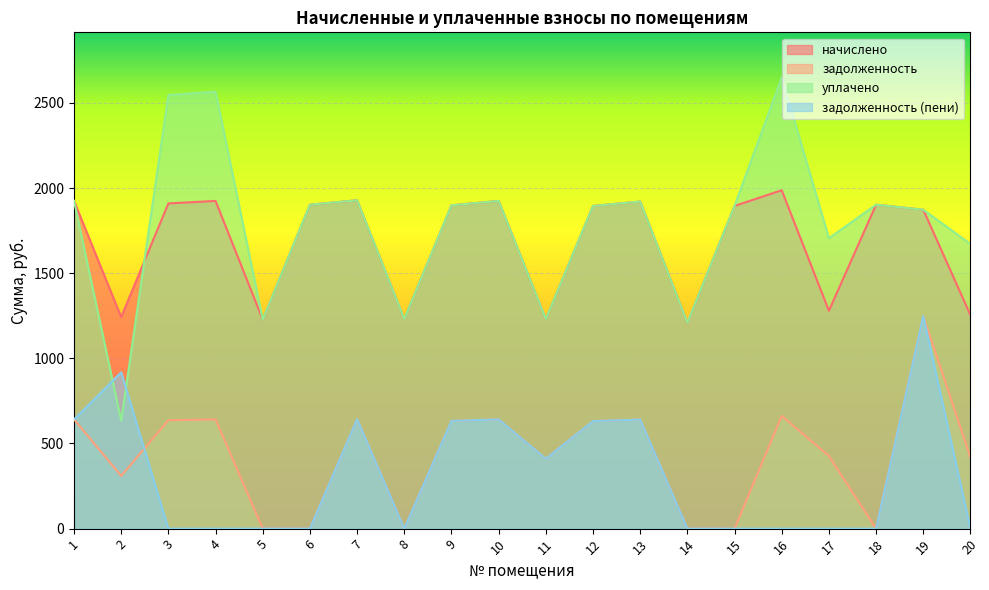

What is the value of the начислено point at the 12th from the left?

1895.1